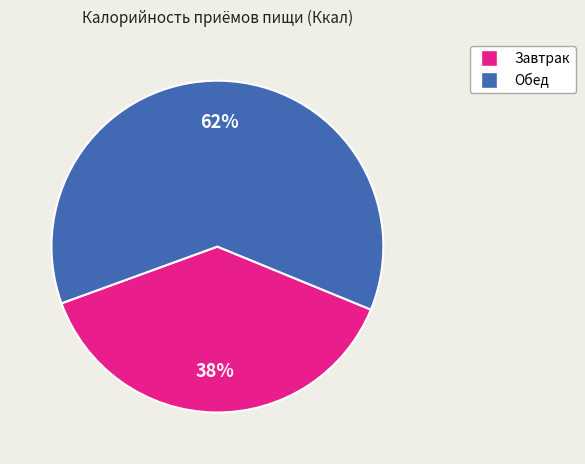

To the nearest percent, what percentage of the pie is Обед?

62%